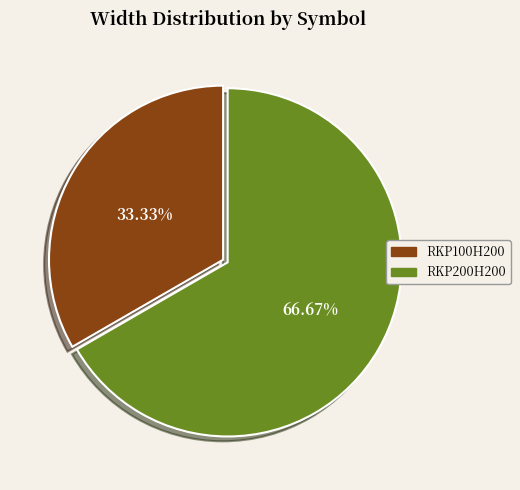

Which category has the biggest portion of the pie?

RKP200H200